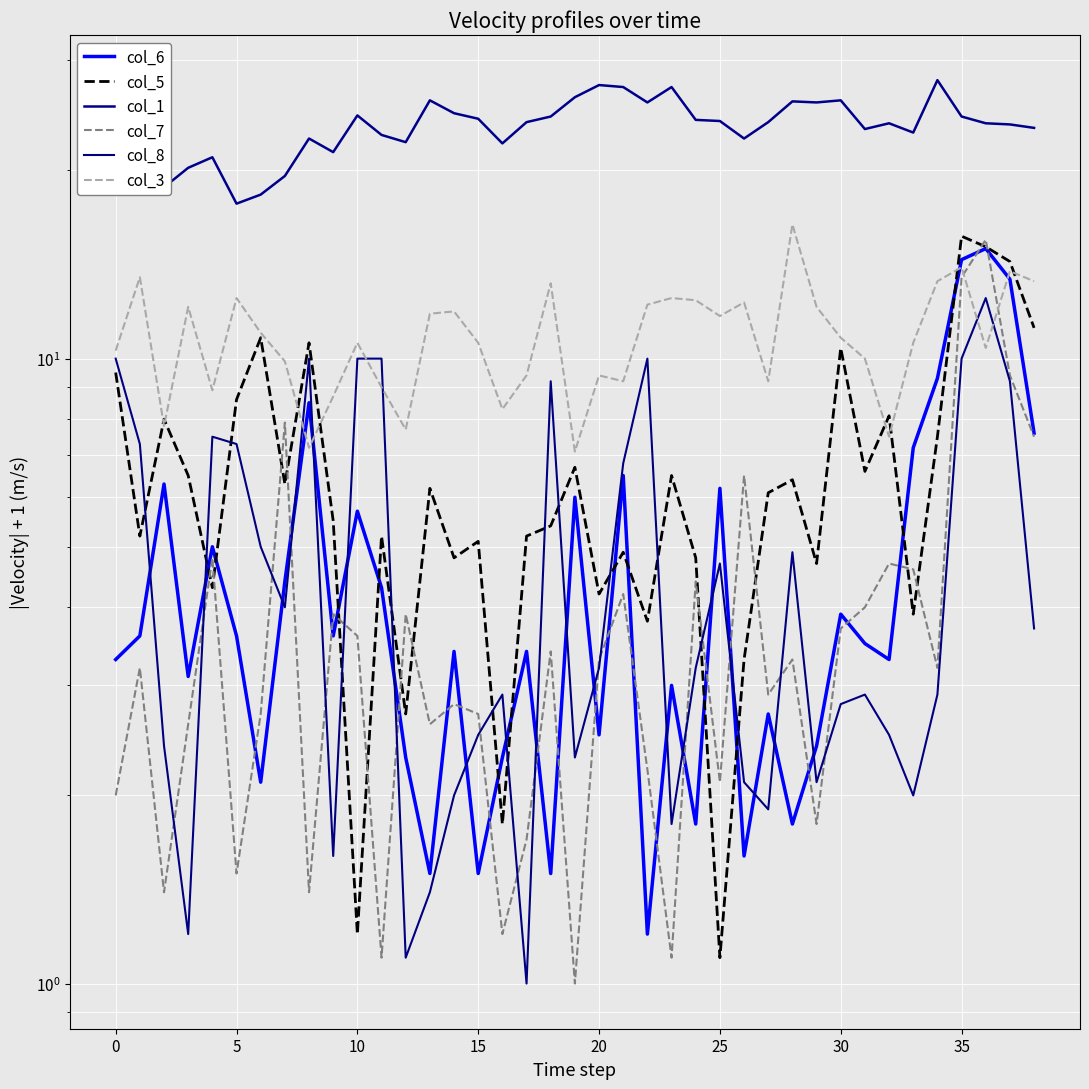

In col_5, how many points are higher than both neighbors (excluding endpoints)?

13